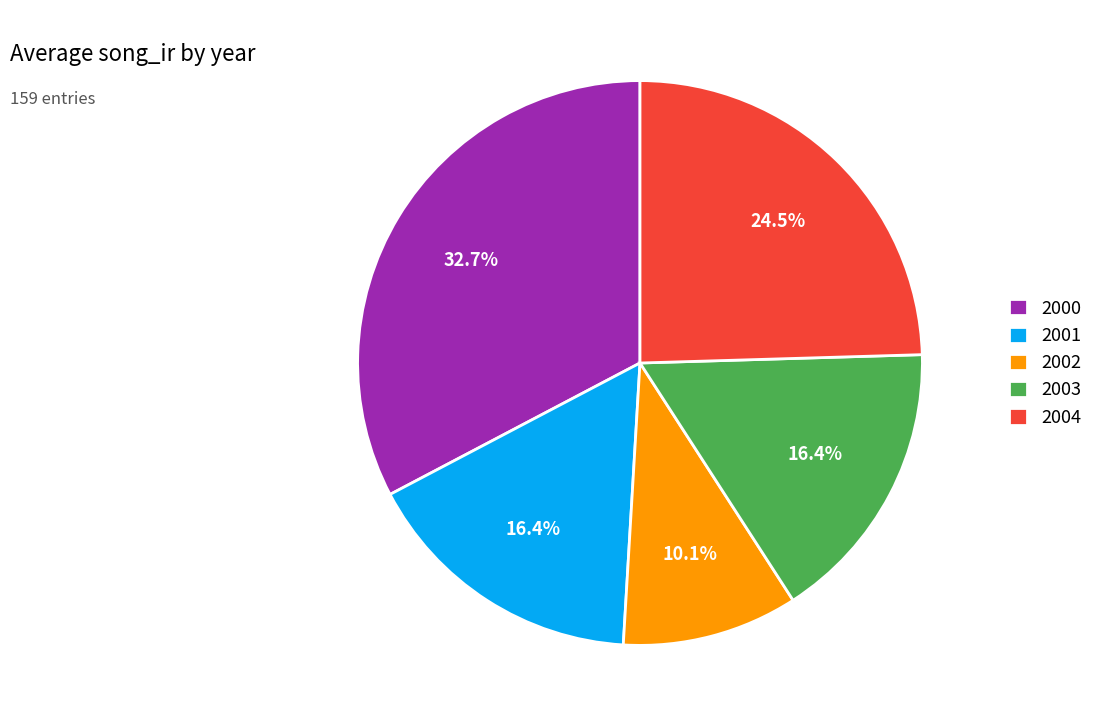

Does 2000 represent more than half of the total?

No